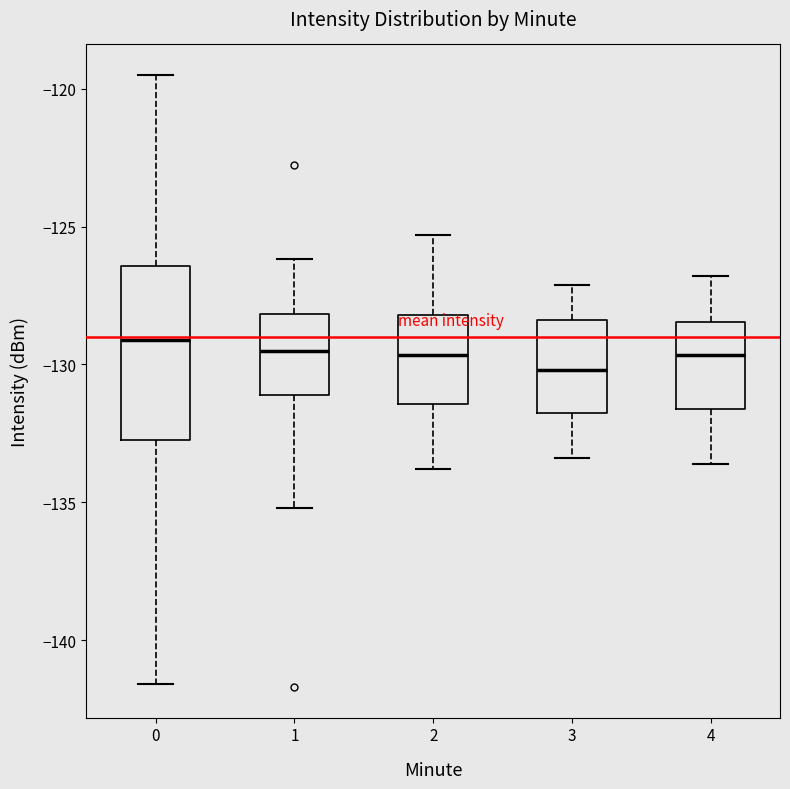

Comparing the boxes themselves (not the whiskers), which one is the tallest?

0